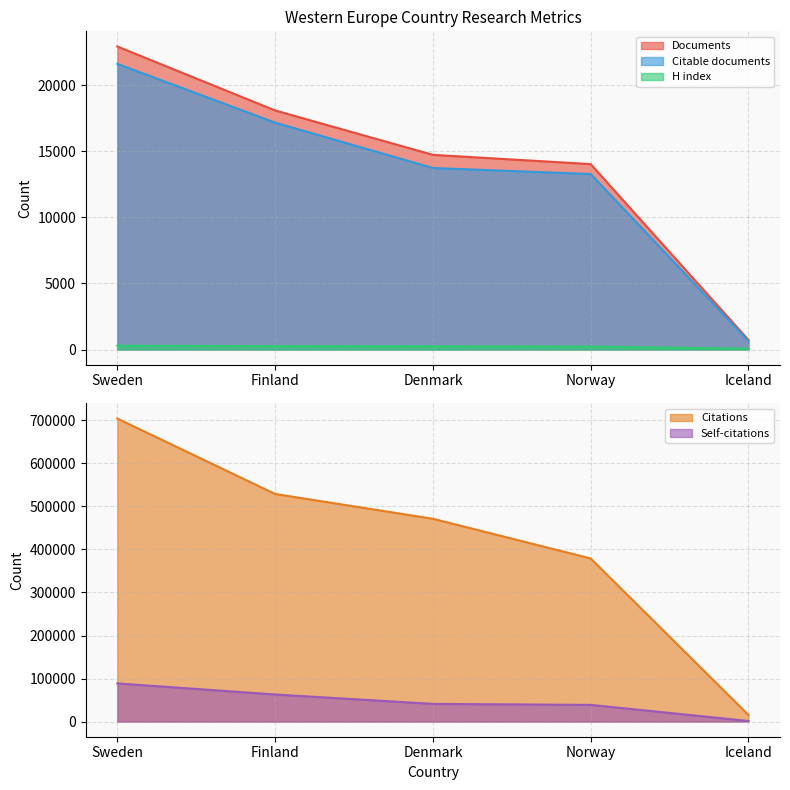

At which category is the sum across all series the highest?

Sweden